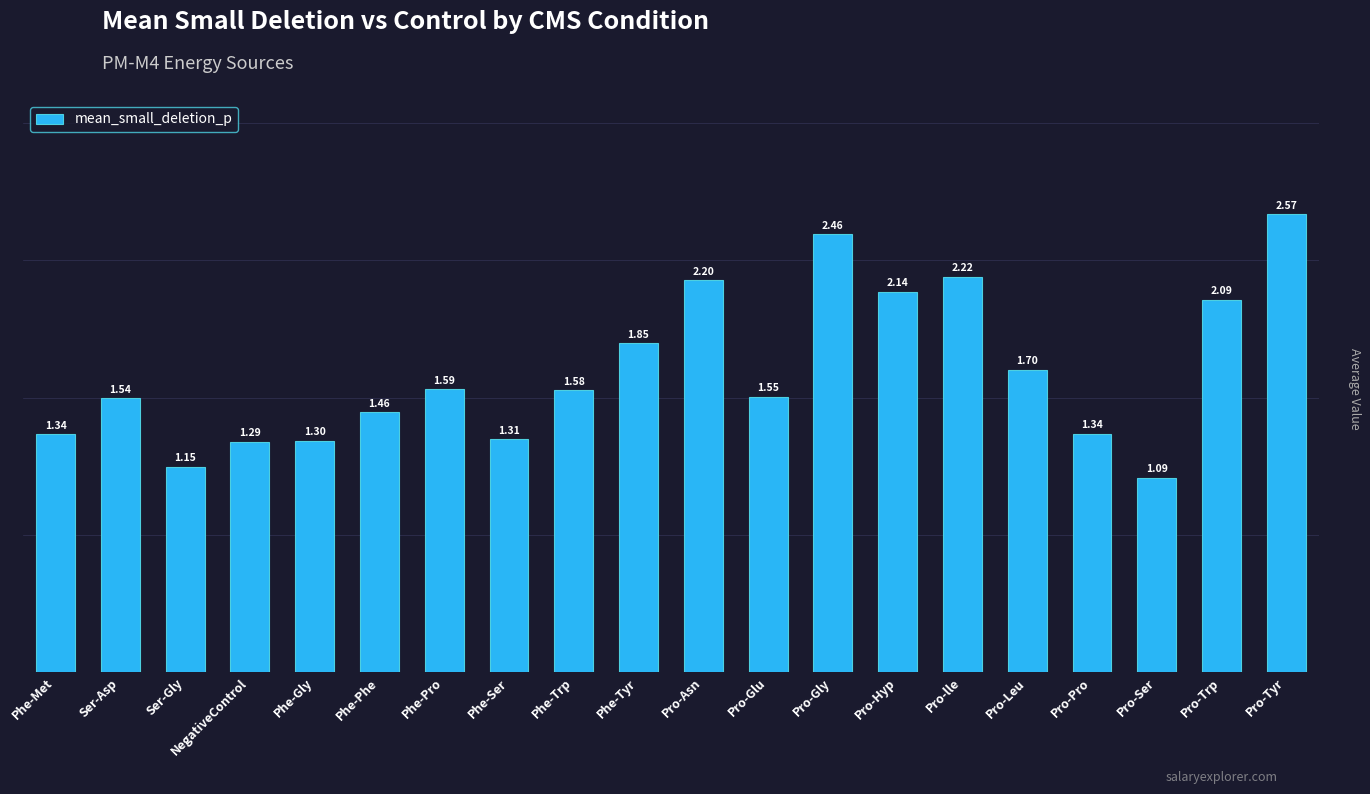

Approximately how many times larger is the value at Pro-lle compared to Pro-Pro?

1.7